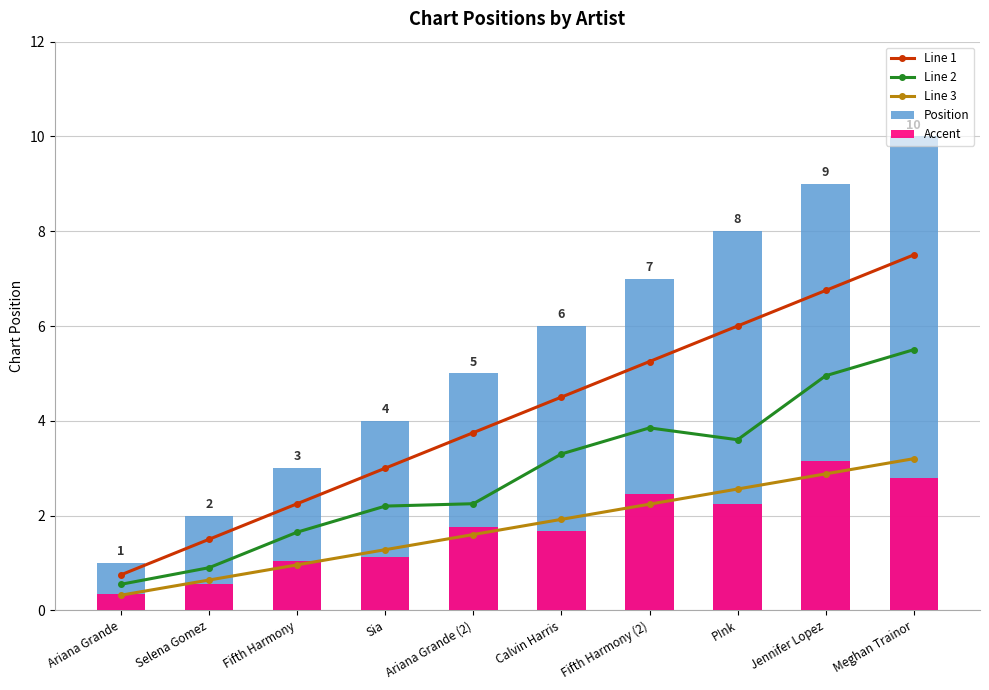

At which label does Accent first exceed 1?

Fifth Harmony